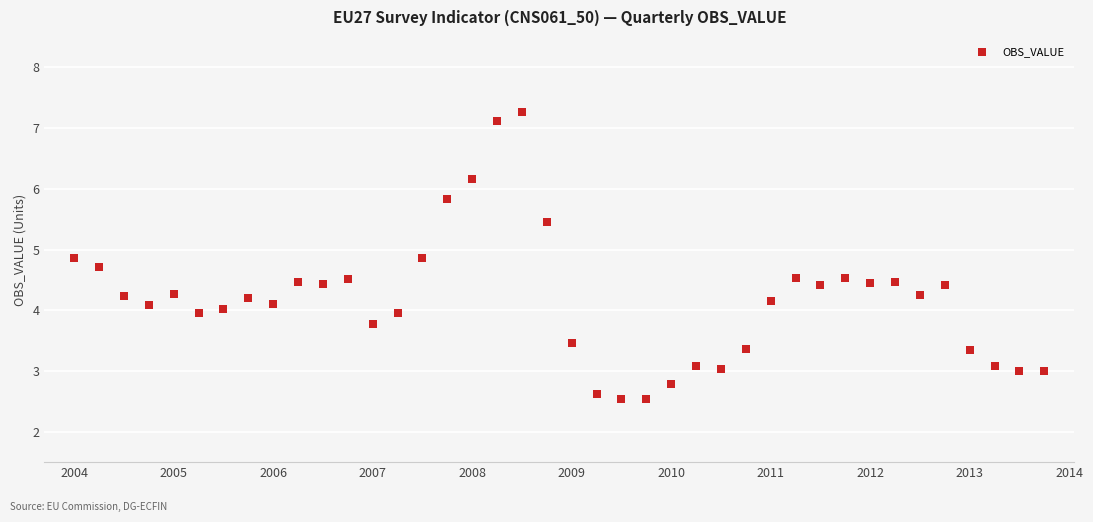

What is the range of X values (max minus min)?

9.8